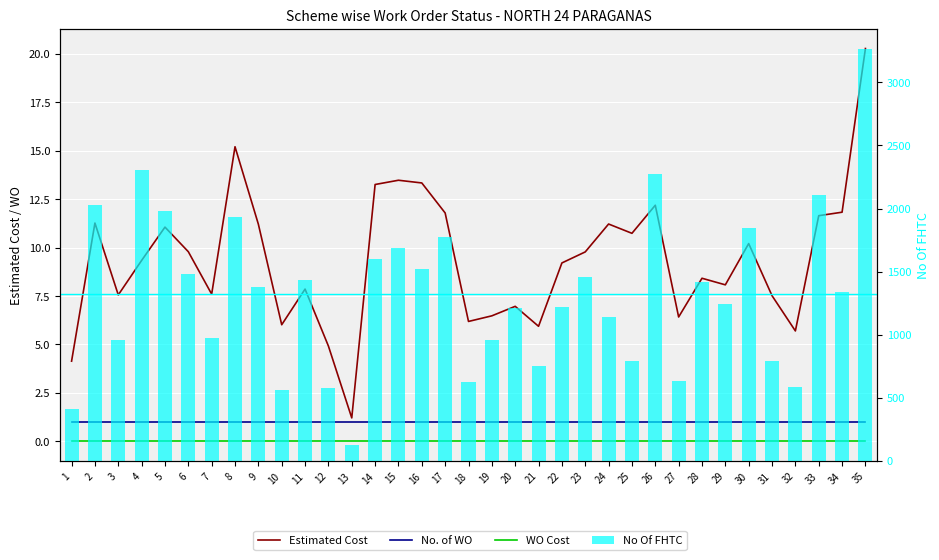

The Estimated Cost series shows 6.5 at 26. True or false?

False